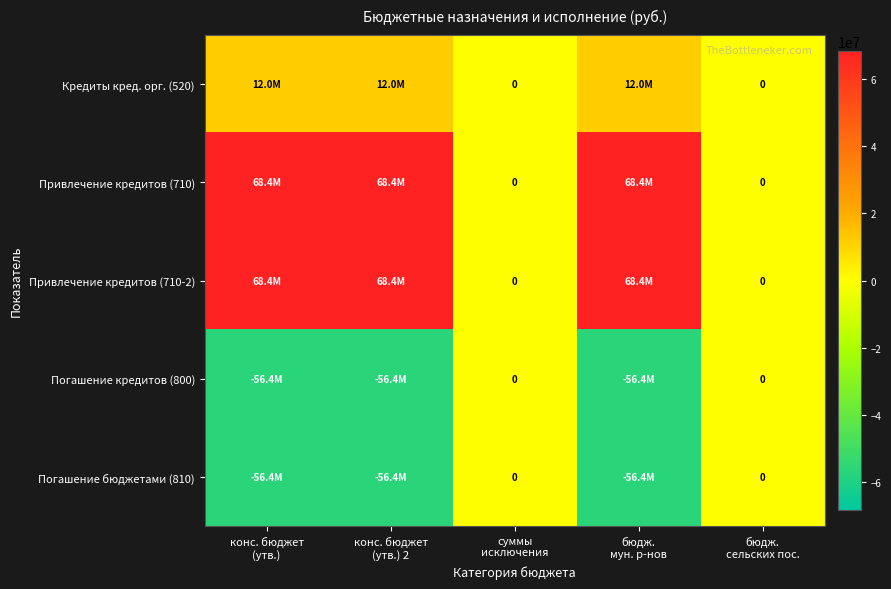

At which category is the sum across all series the highest?

конс. бюджет
(утв.)